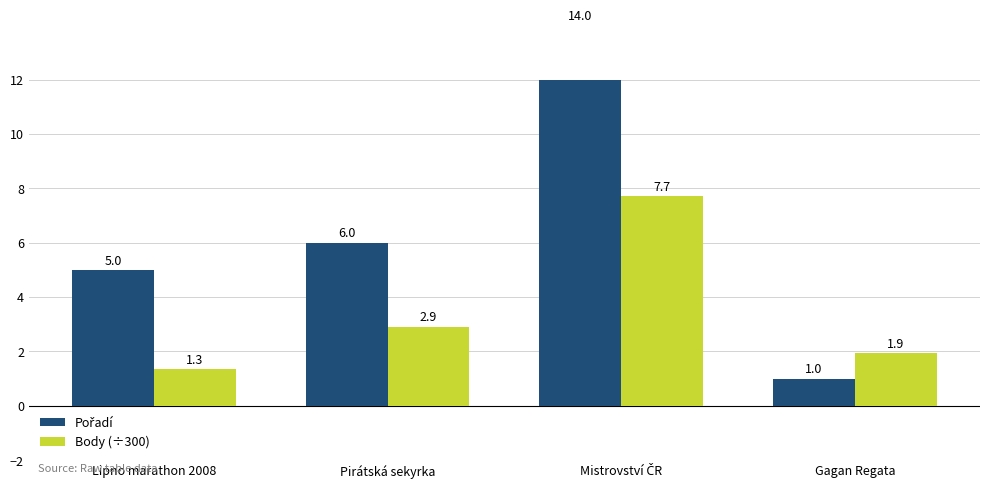

What is the difference between the Pořadí values at Lipno marathon 2008 and Mistrovství ČR?

9.0